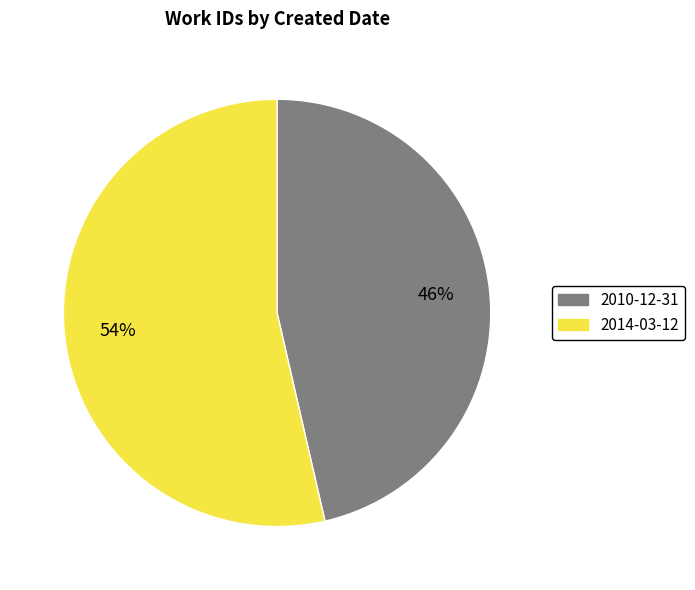

What is the majority slice?

2014-03-12